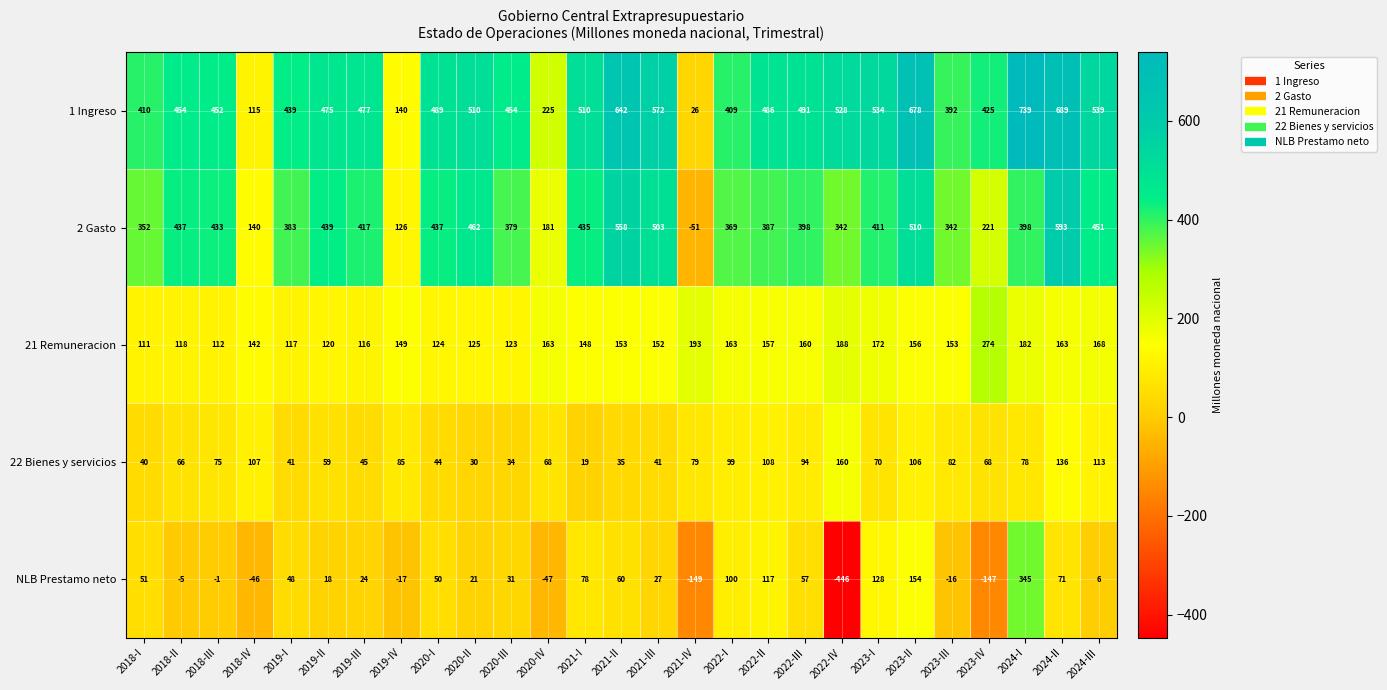

What is the approximate value of 21 Remuneracion at 2024-III?

168